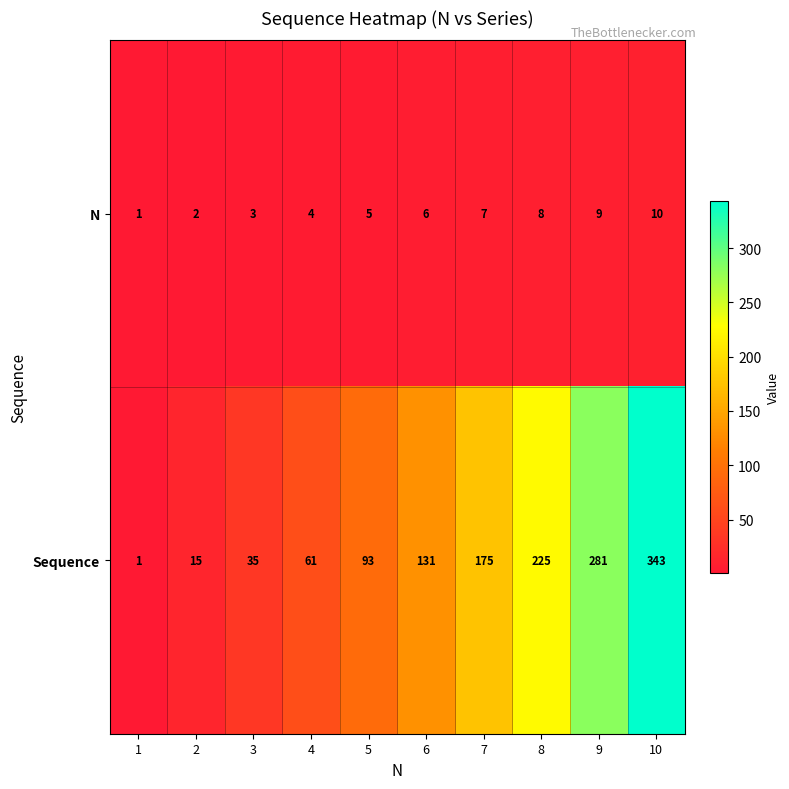

At which category is the sum across all series the highest?

10